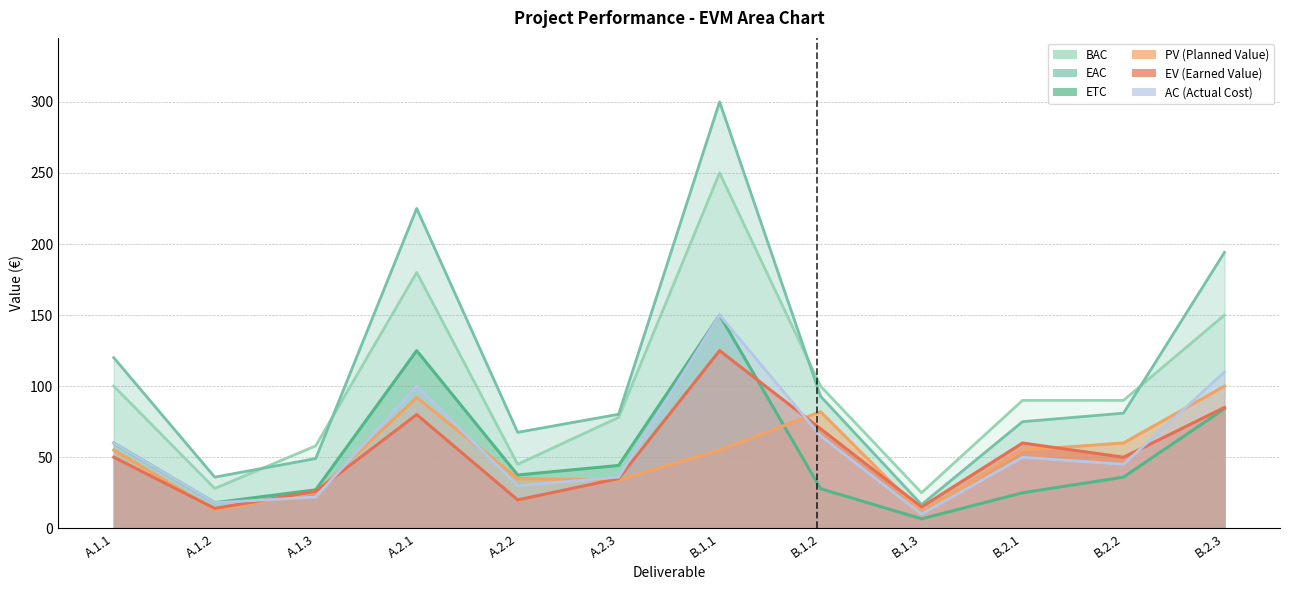

At B.1.3, list the series in order from largest to smallest.

BAC, EAC, EV, PV, AC, ETC